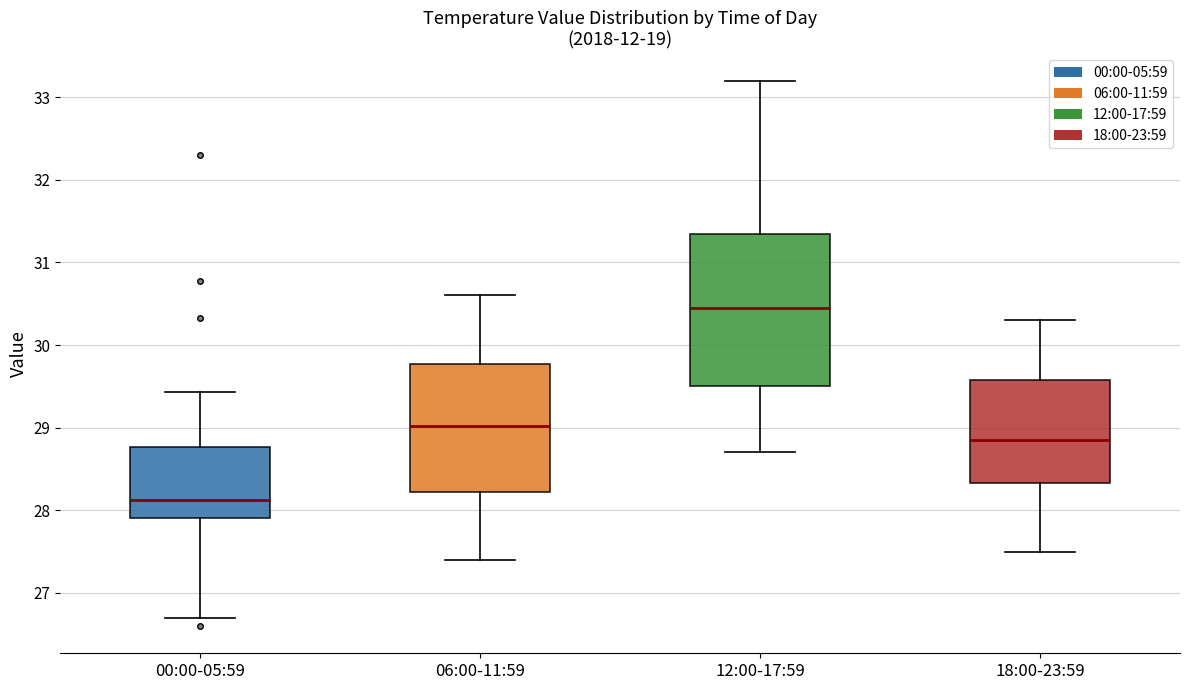

Where is the upper edge of the box for 18:00-23:59 on the y-axis? The values are not printed on the chart, so give them approximately, as read against the axis.

29.6